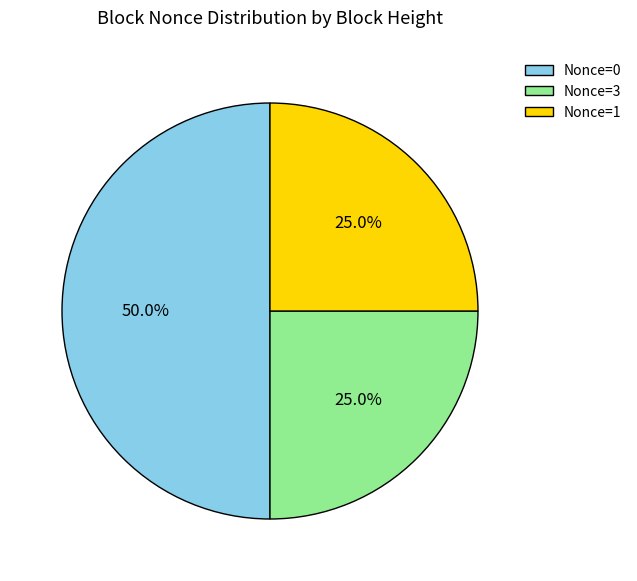

Is Nonce=3 the majority of the pie?

No